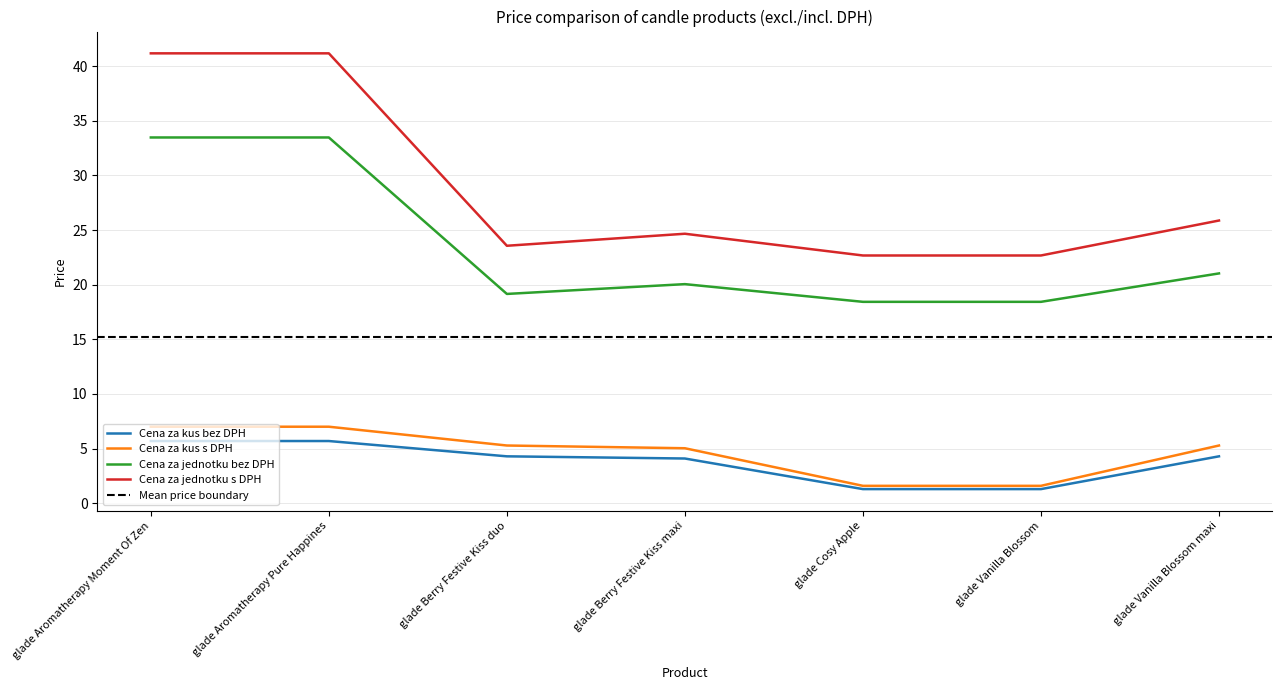

True or false: Cena za kus bez DPH has more than 0 interior local peaks.

False